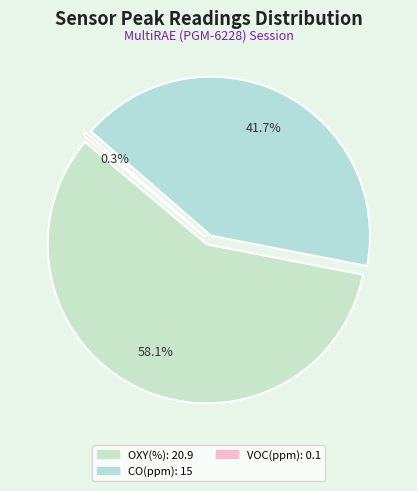

Which category has the biggest portion of the pie?

OXY(%)